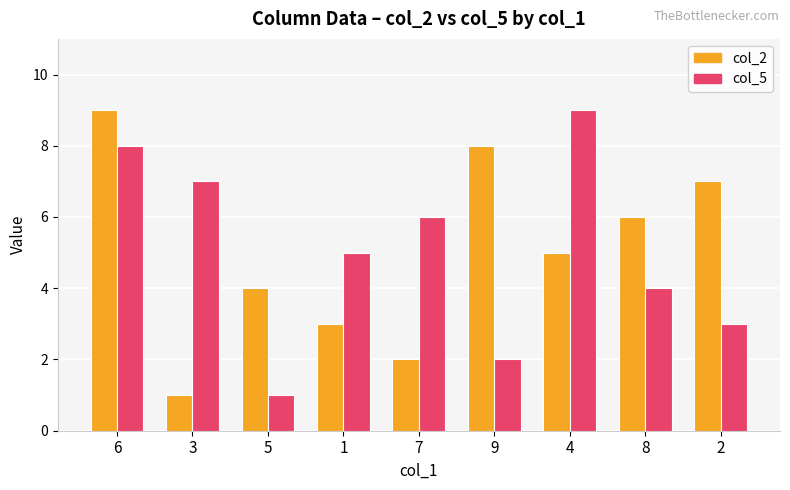

Reading right to left, list all the values displayed in this chart.

col_2: 7	6	5	8	2	3	4	1	9
col_5: 3	4	9	2	6	5	1	7	8